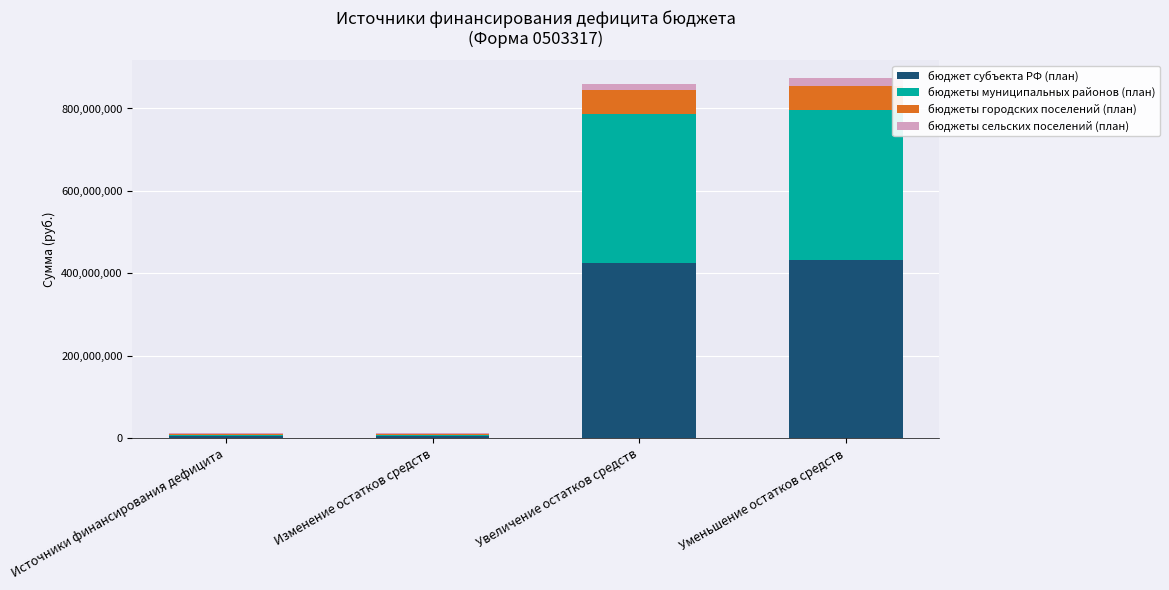

The value of бюджет субъекта РФ (план) at Уменьшение остатков средств is 121821060.3. True or false?

False